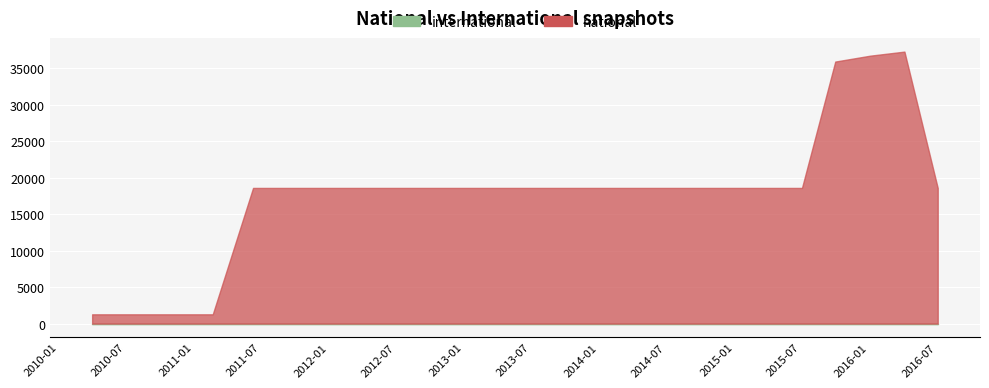

How many data points in national are less than 18598?

4